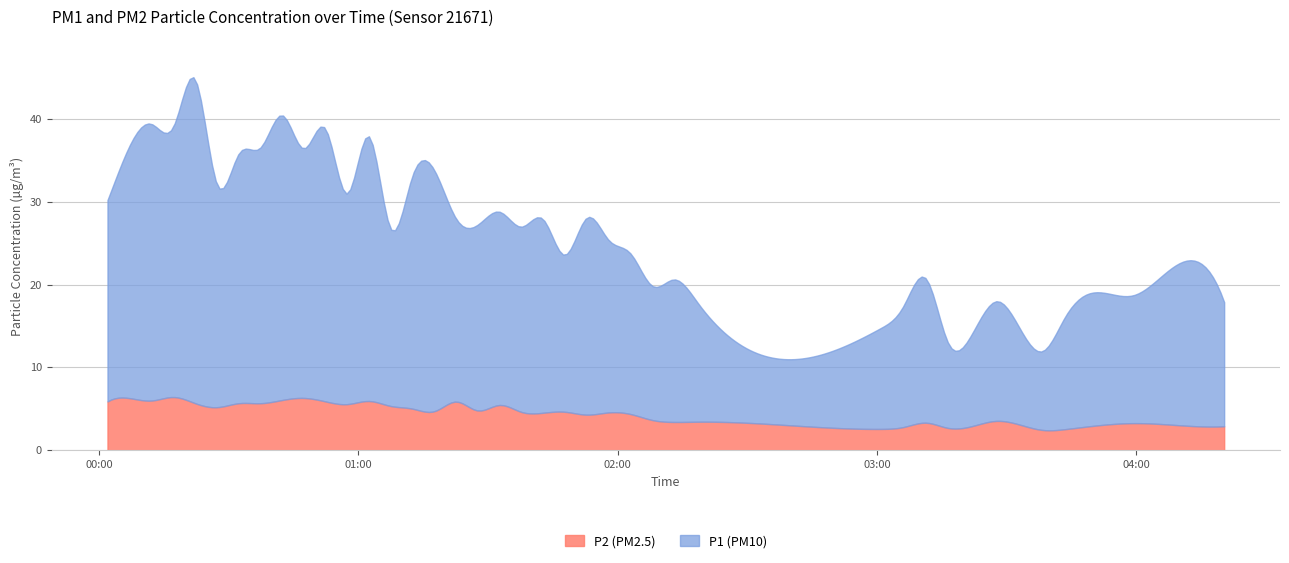

What is the value of the P2 point at the 1st from the left?

5.9